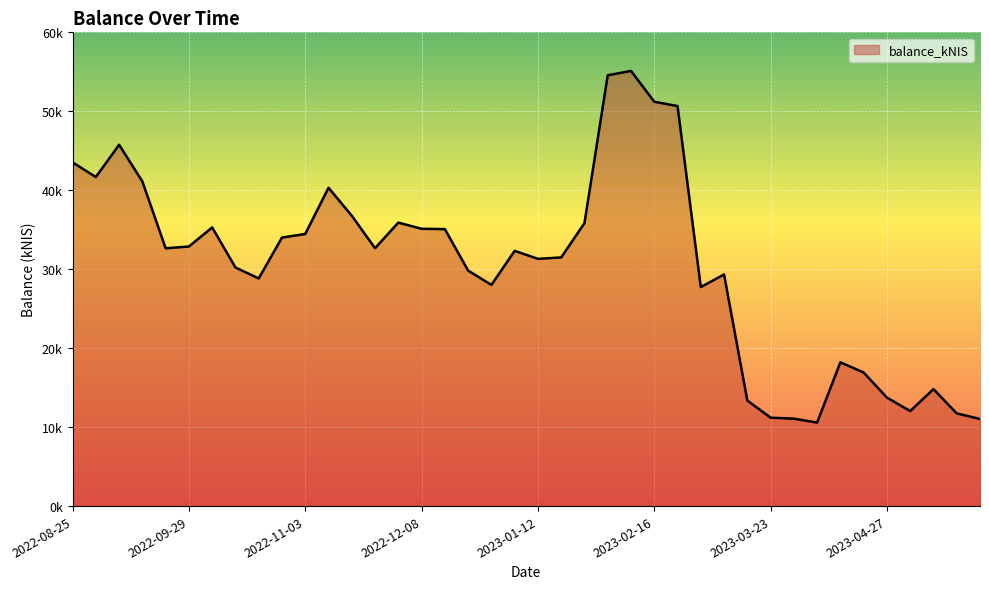

At which label is the value closest to 32846?

2022-09-29